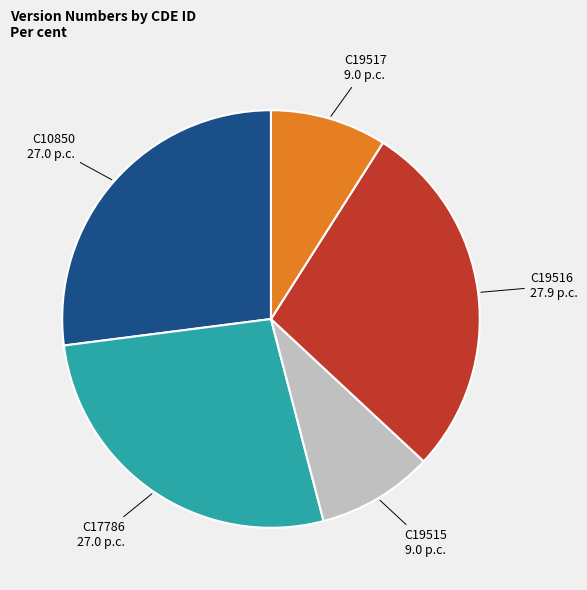

Does any single category account for the majority?

No